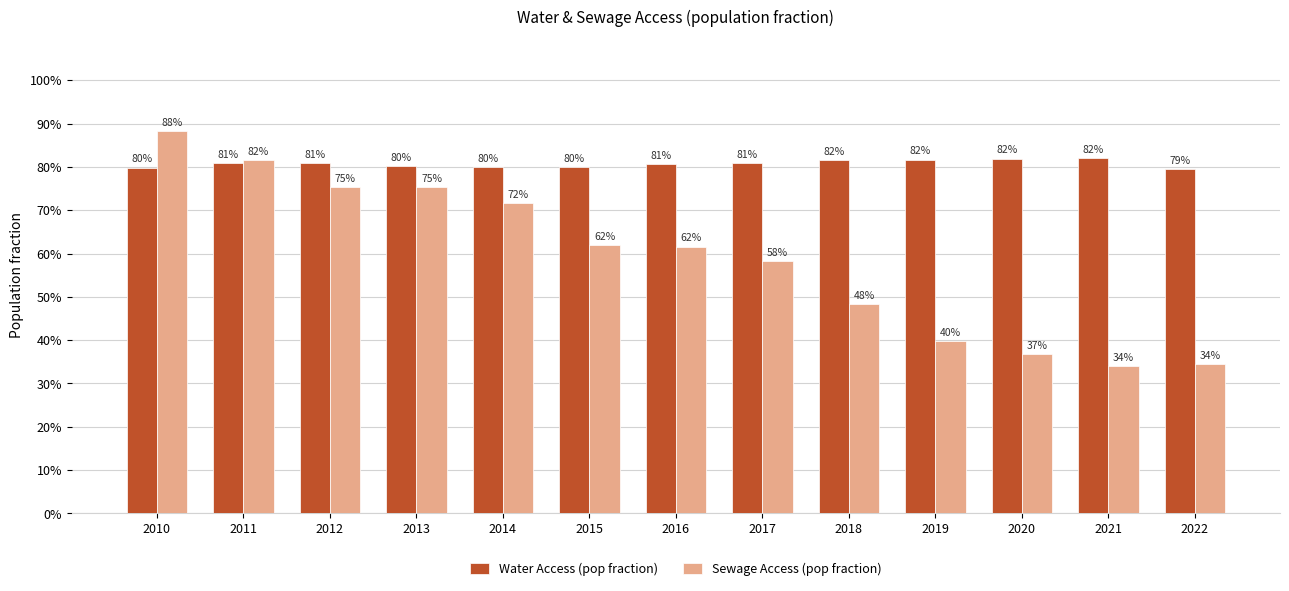

What is the highest value of the Sewage Access (pop fraction) series?

0.9